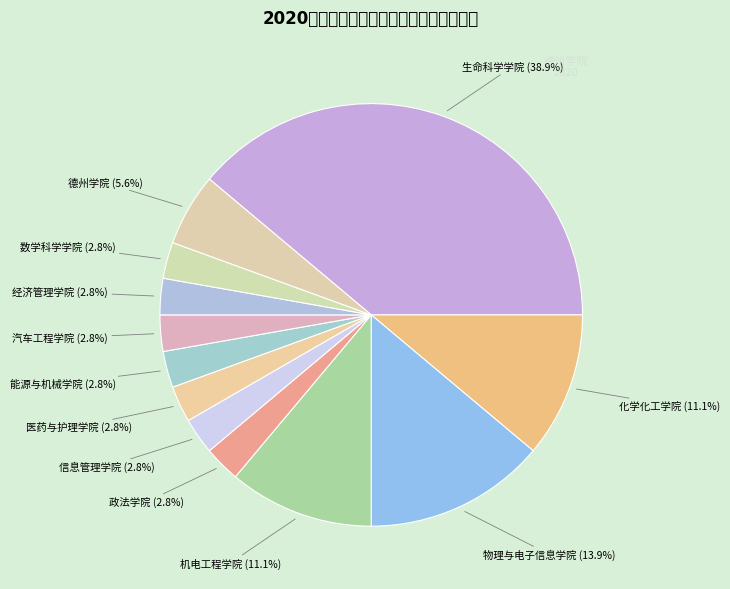

To the nearest percent, what percentage of the pie is 信息管理学院?

3%